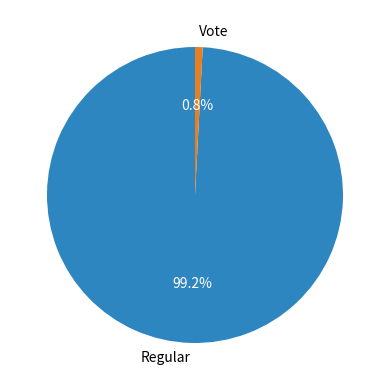

Is it true that Vote is 1% of the pie?

True